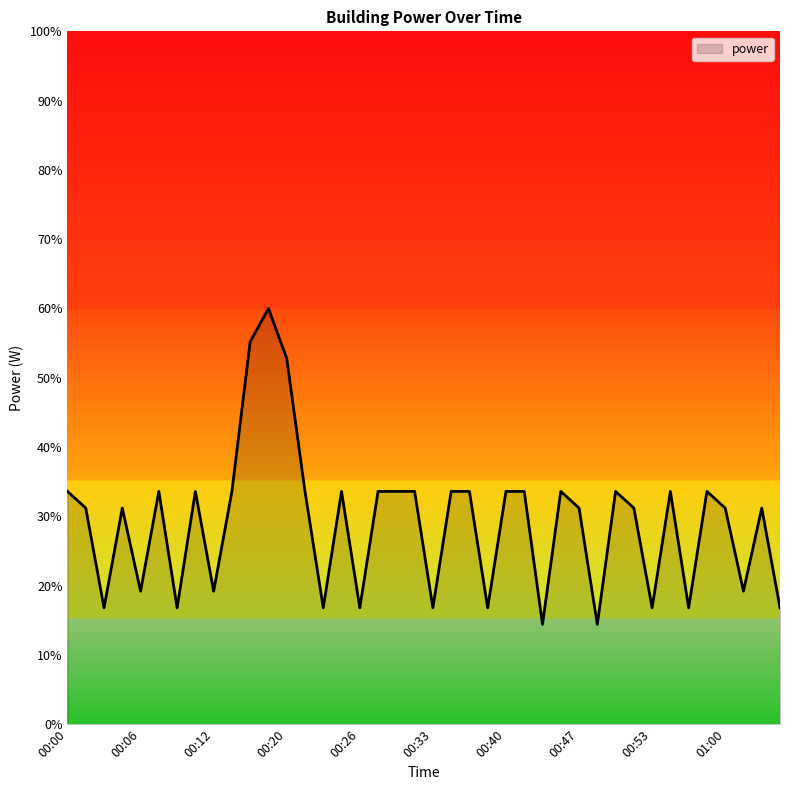

What is the maximum value shown in the chart?

60.0